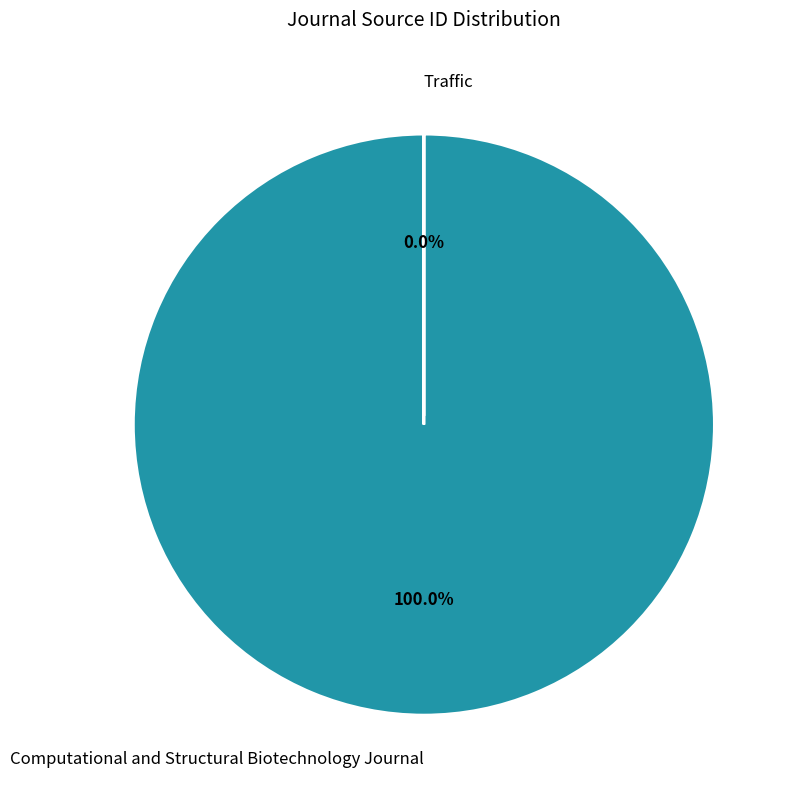

What is the change in value from Computational and Structural Biotechnology Journal to Traffic?

-21100299350